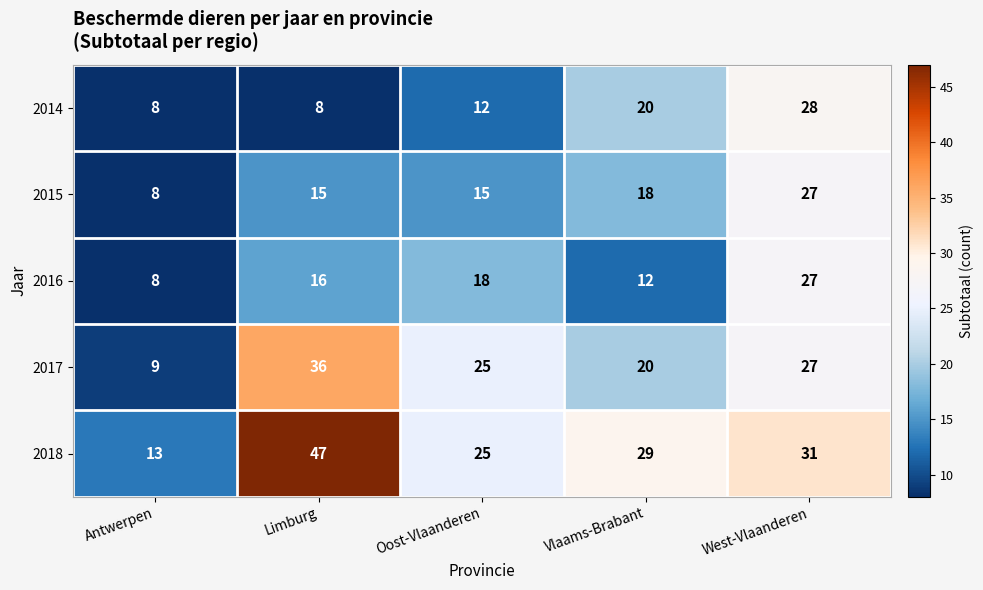

What is the smallest value displayed?

8